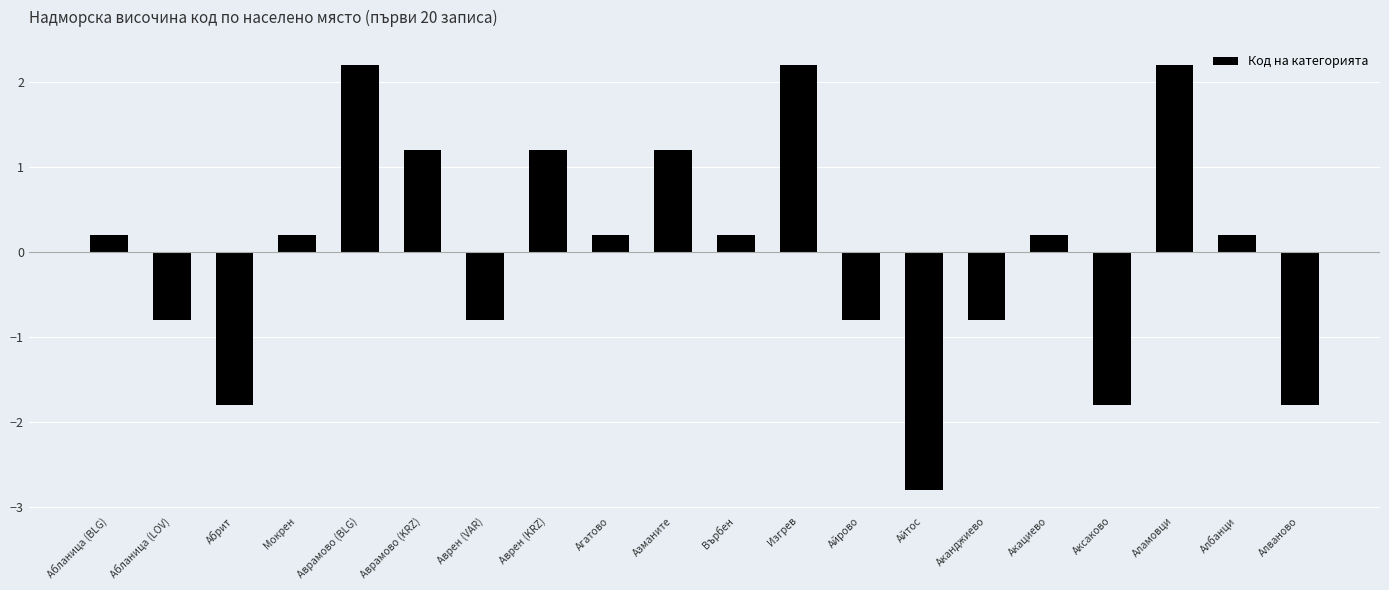

How many categories are shown in the chart?

20